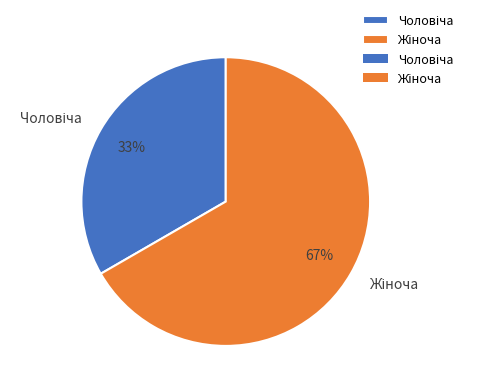

Does any single category account for the majority?

Yes